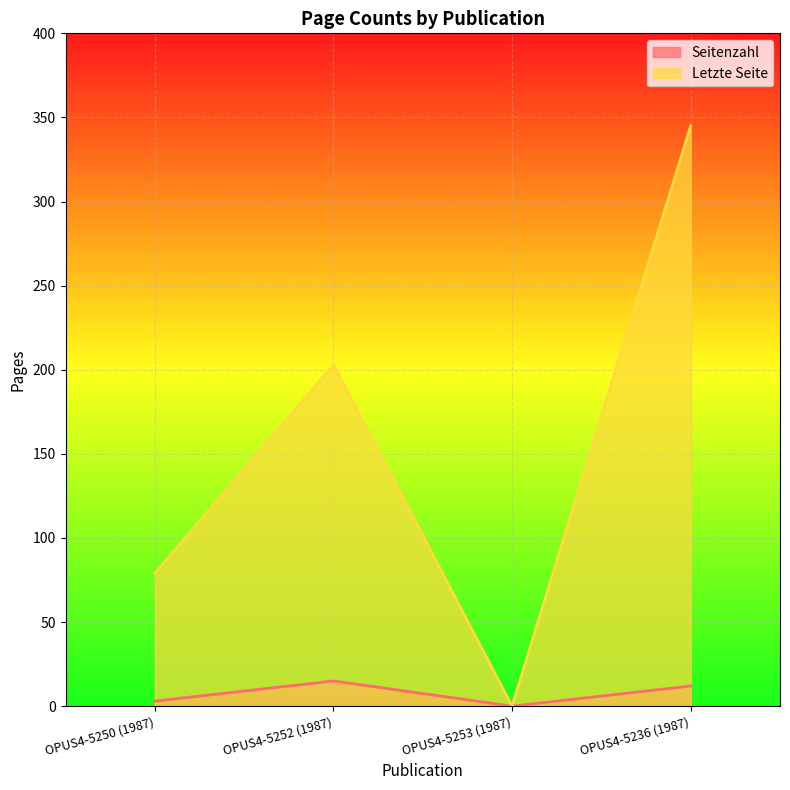

At which category is the sum across all series the highest?

OPUS4-5236 (1987)